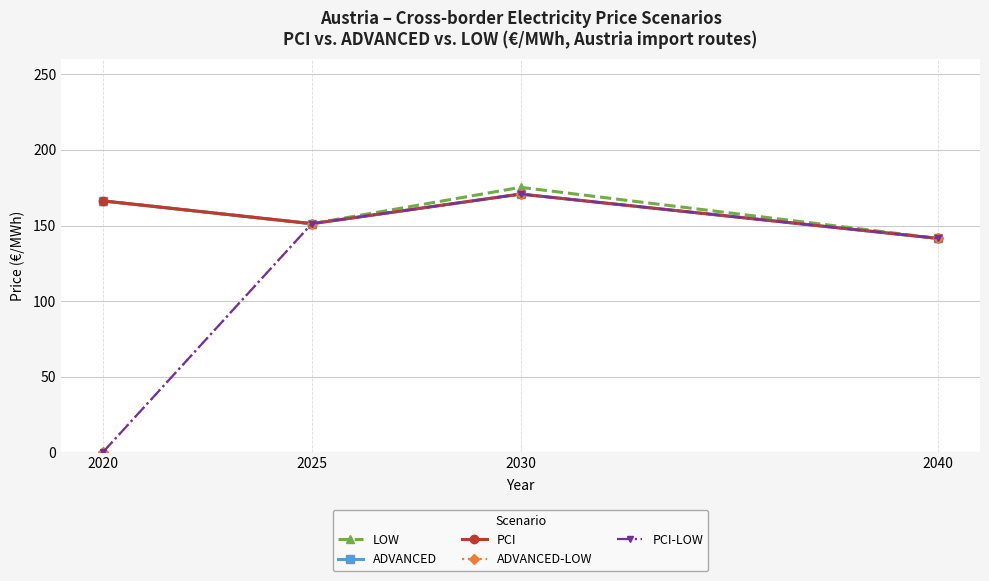

Which series has the widest spread of values?

ADVANCED-LOW